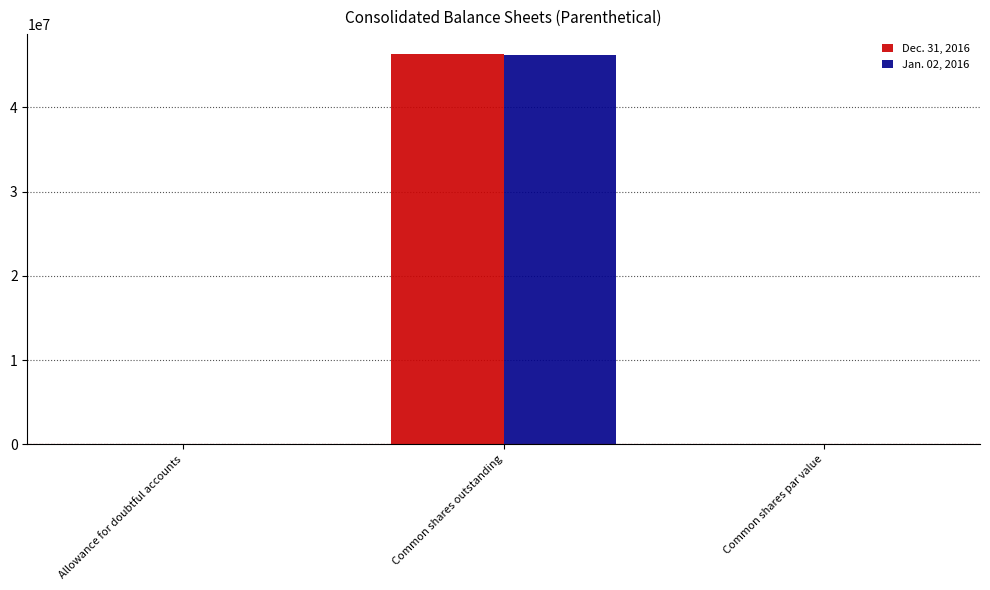

The Jan. 02, 2016 series shows 69361340.6 at Common shares outstanding. True or false?

False